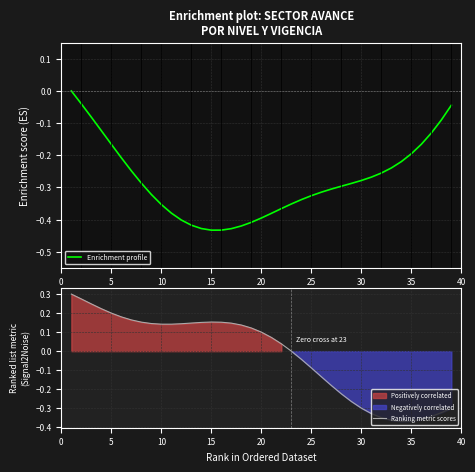

At how many categories does at least one series exceed 0?

22